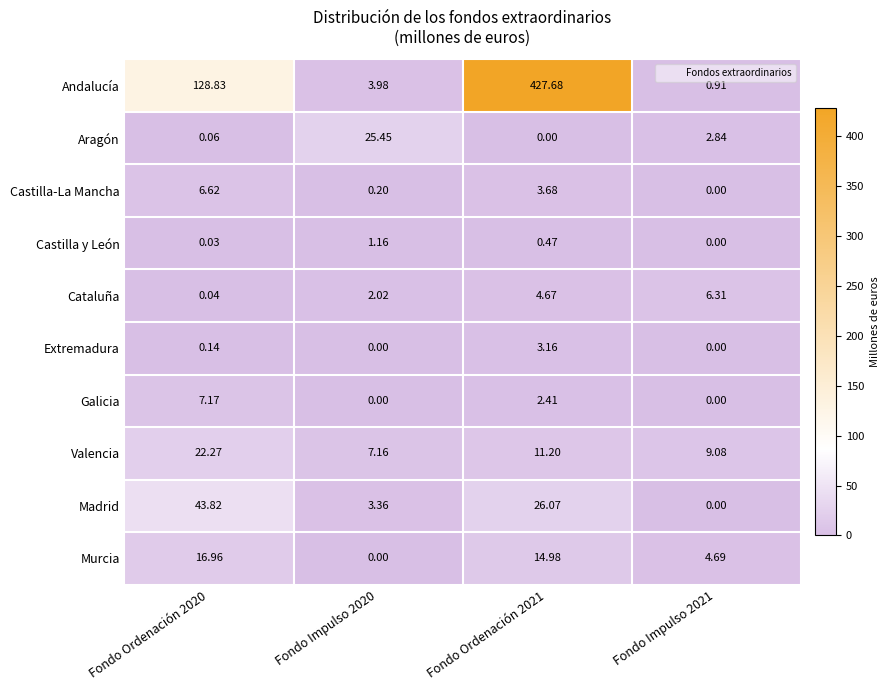

Is the value of Aragón at Fondo Impulso 2021 greater than the value of Murcia at Fondo Impulso 2021?

No